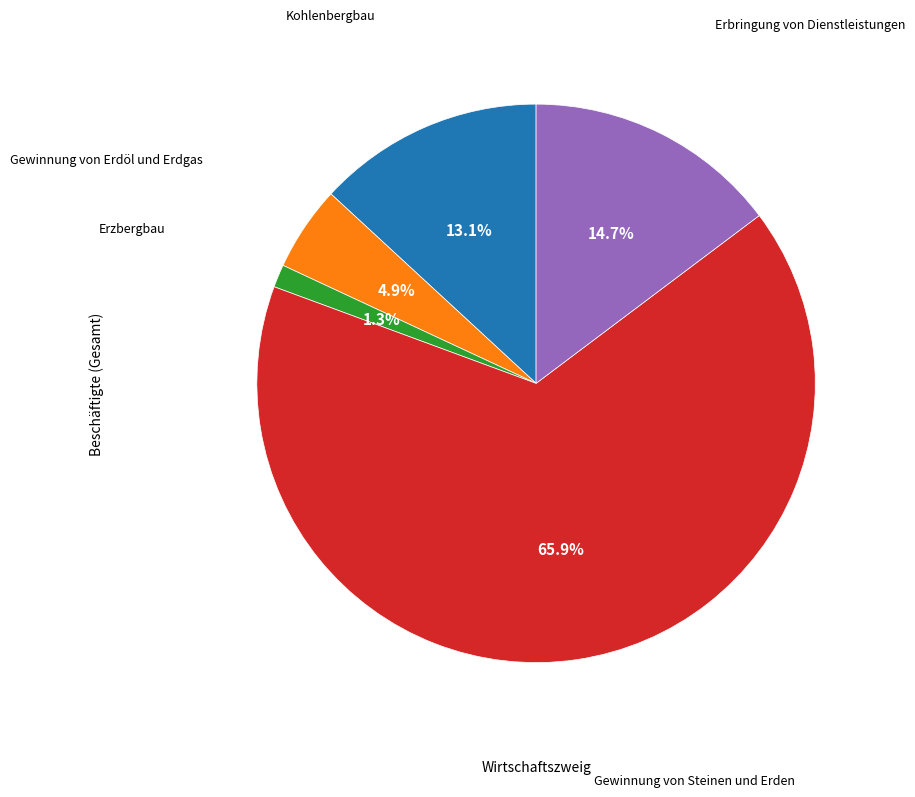

Which category accounts for the majority?

Gewinnung von Steinen und Erden